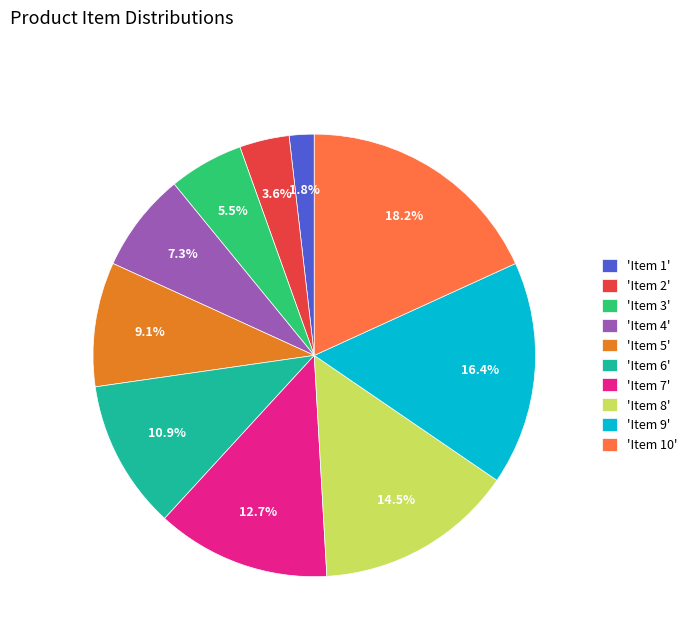

Count the number of slices in the pie.

10